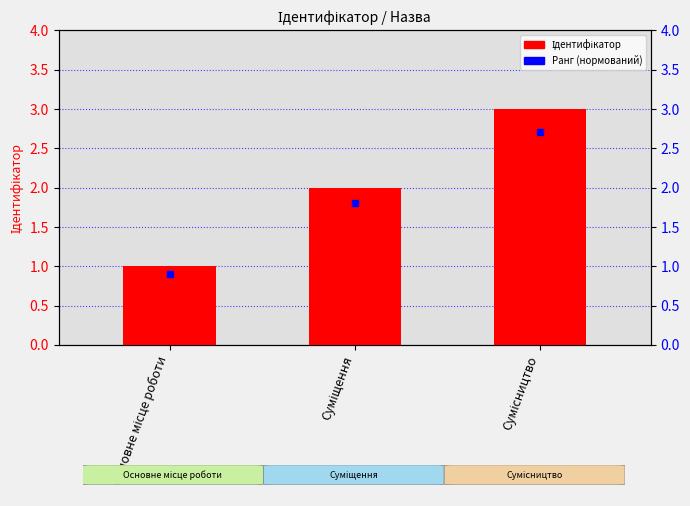

At which label does the data first exceed 2?

Сумісництво